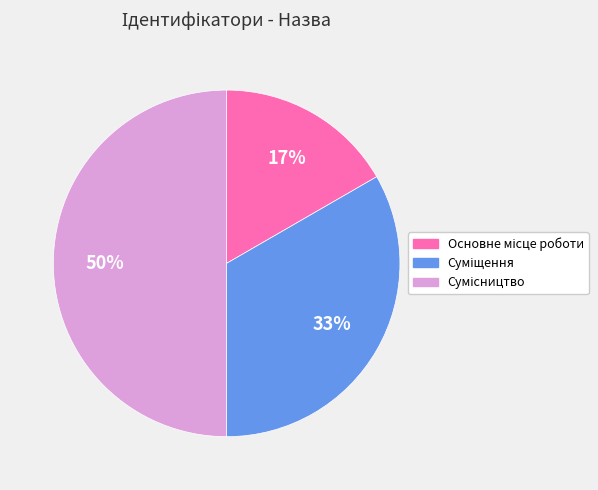

To the nearest percent, what is the average slice percentage?

33%